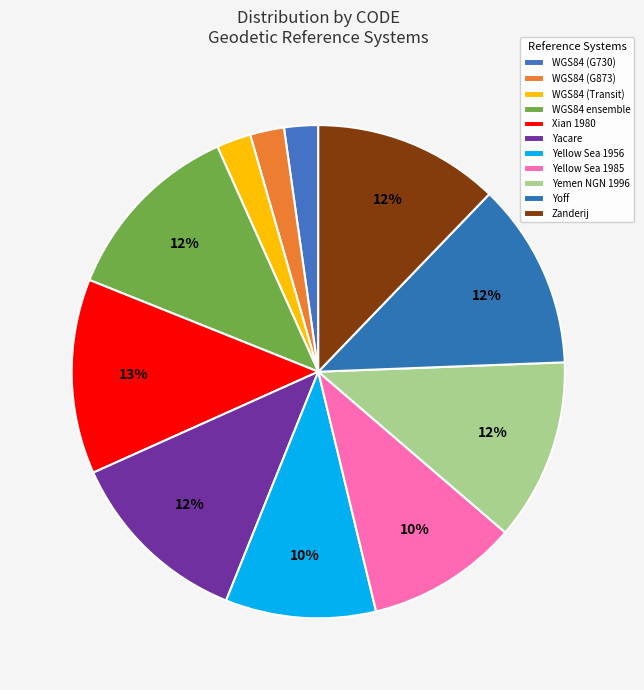

What is the largest slice in the pie chart?

Xian 1980